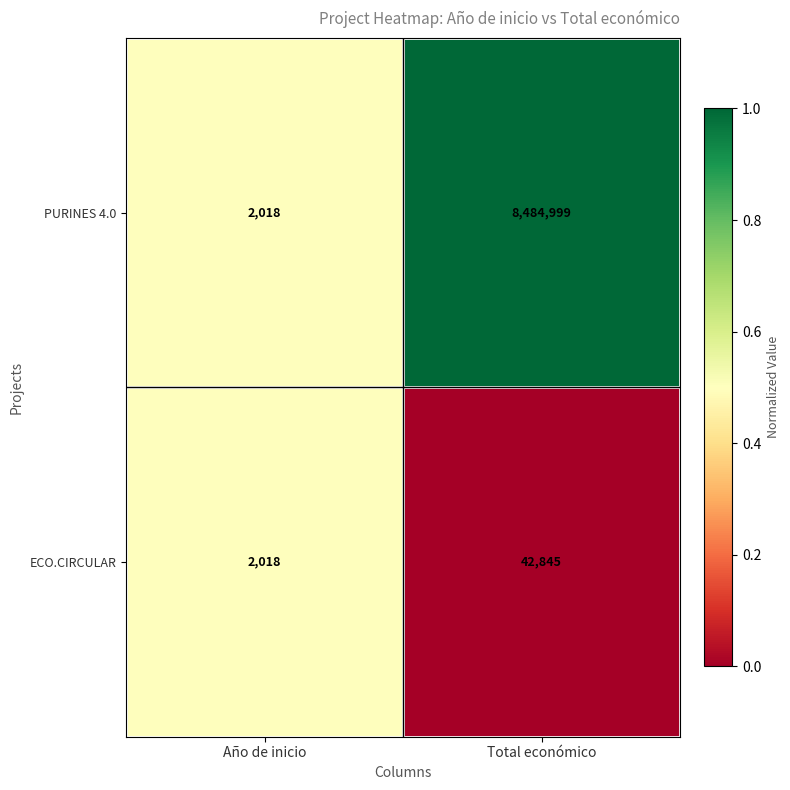

Count the number of data series in this chart.

2